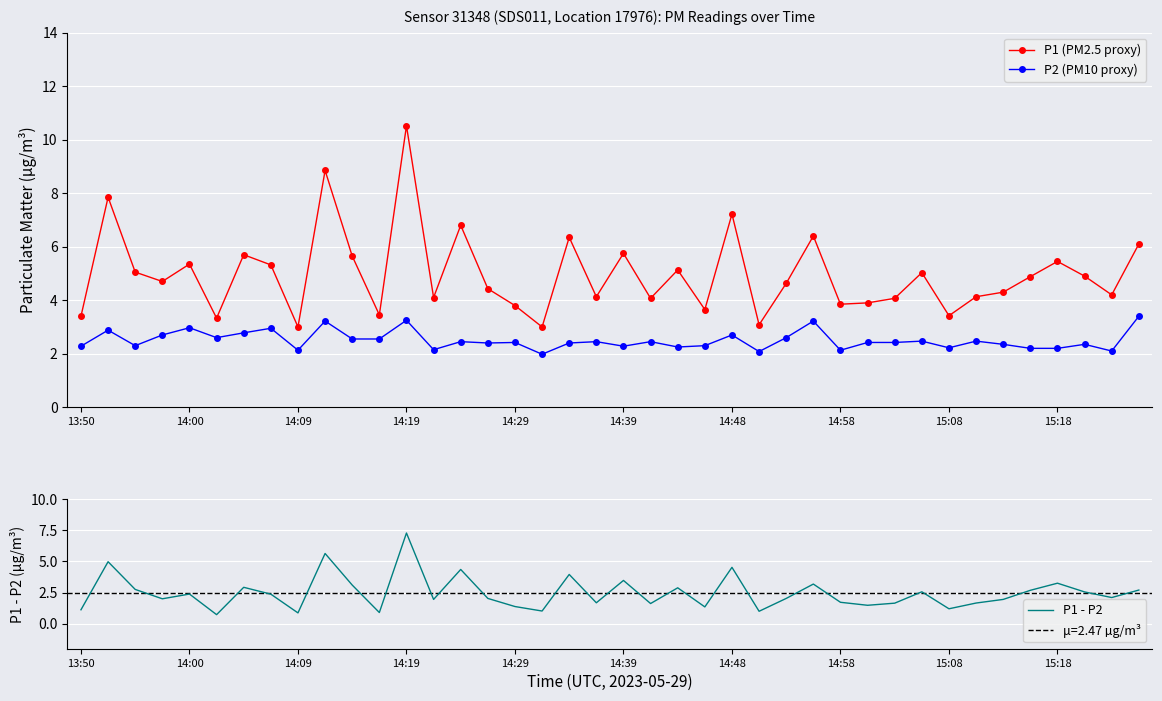

What position from the left is 17?

18